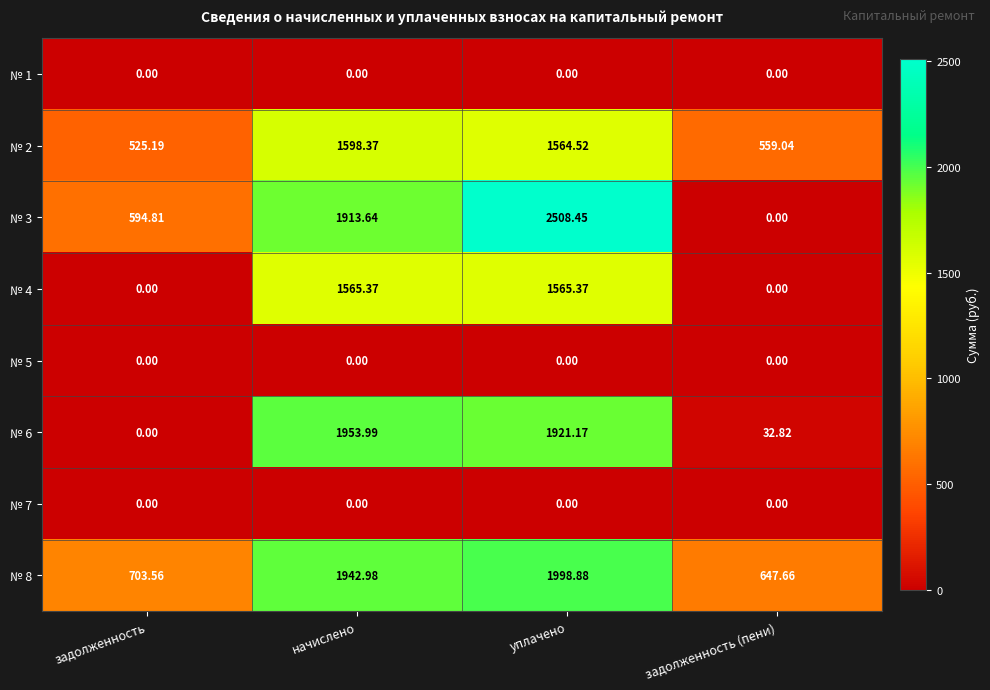

Which category has the highest value in the № 6 series?

начислено